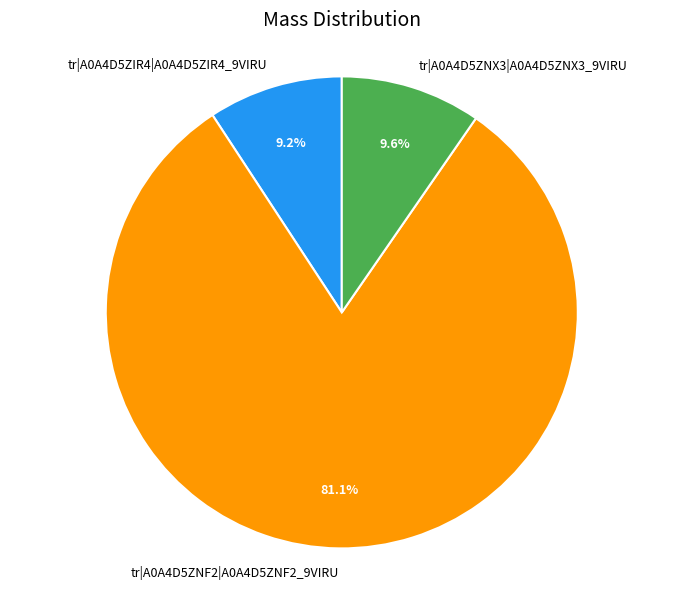

Is it true that tr|A0A4D5ZIR4|A0A4D5ZIR4_9VIRU is 9% of the pie?

True